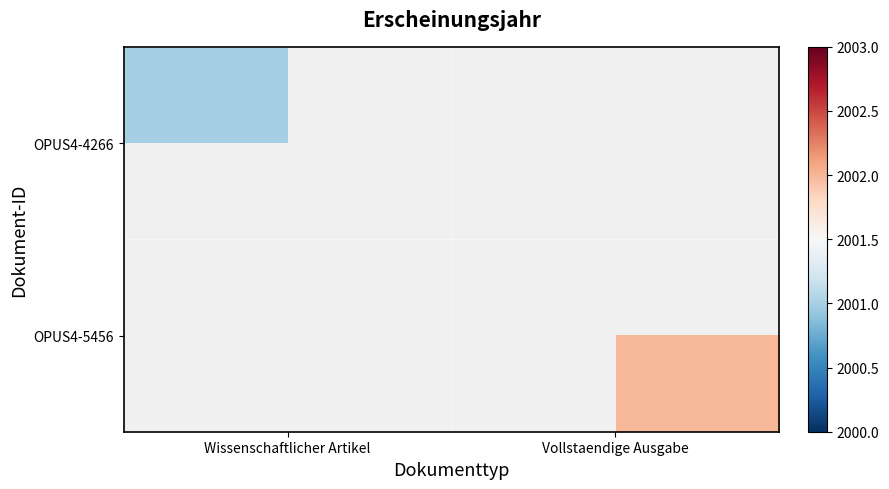

Between Wissenschaftlicher Artikel and Vollstaendige Ausgabe, which is larger?

Vollstaendige Ausgabe